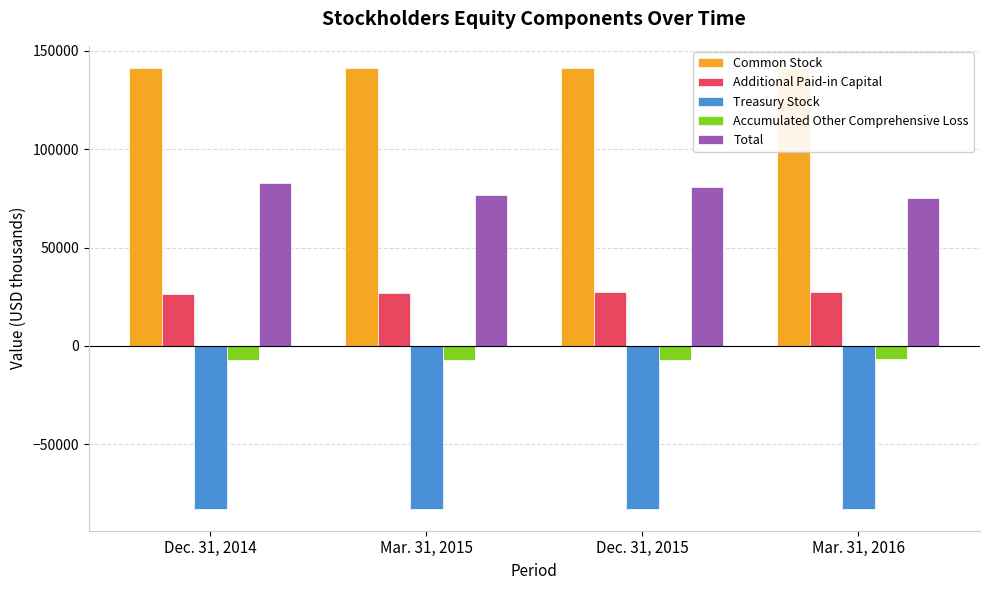

List the series in order of their overall mean, highest first.

Common Stock, Total, Additional Paid-in Capital, Accumulated Other Comprehensive Loss, Treasury Stock